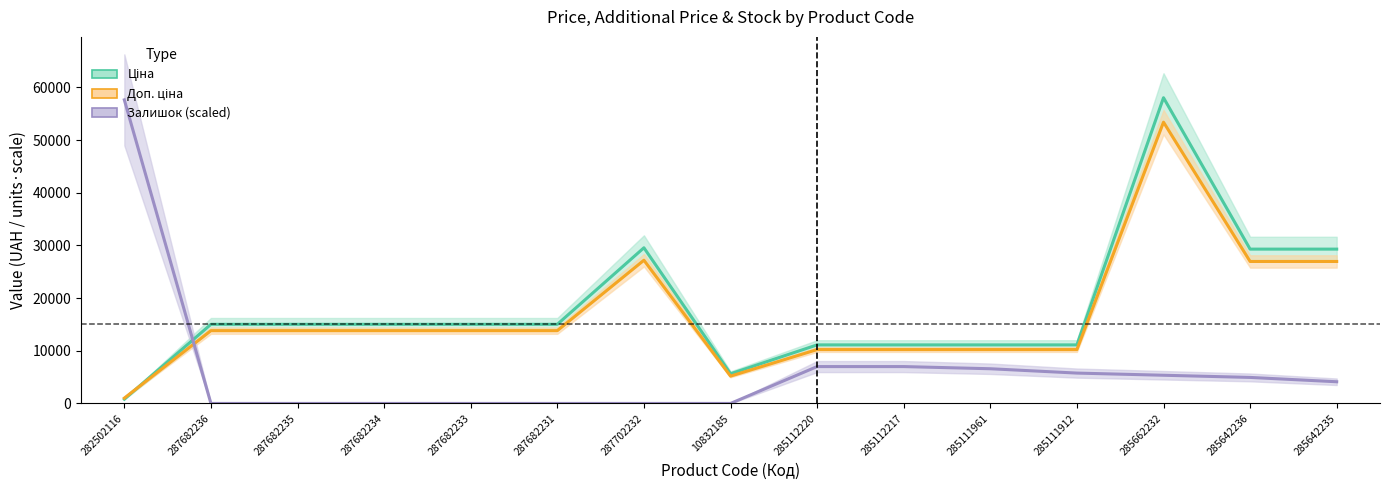

How many values in the Залишок series are below 4116?

7